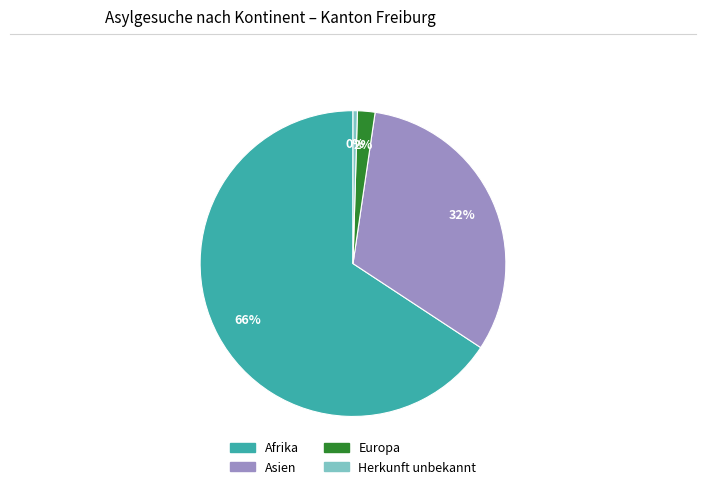

Does any single category account for the majority?

Yes